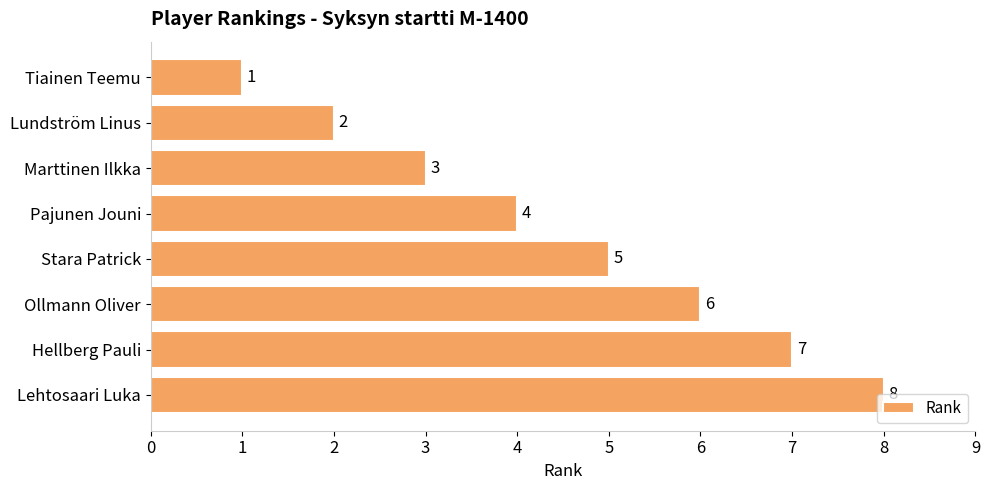

Rank the categories by value from lowest to highest.

Tiainen Teemu, Lundström Linus, Marttinen Ilkka, Pajunen Jouni, Stara Patrick, Ollmann Oliver, Hellberg Pauli, Lehtosaari Luka